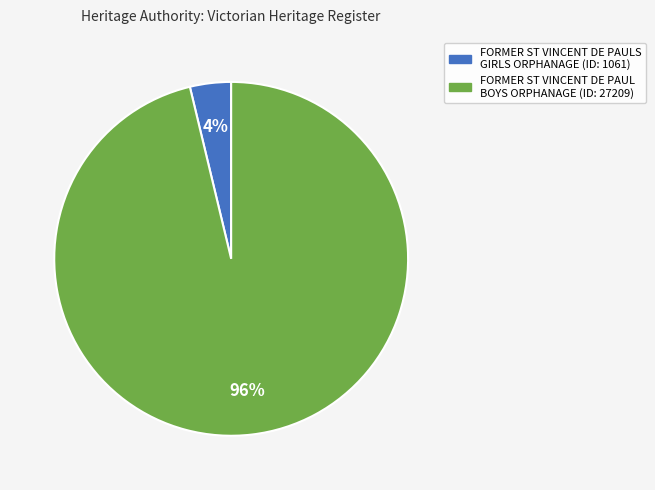

Is there a majority slice in this chart?

Yes